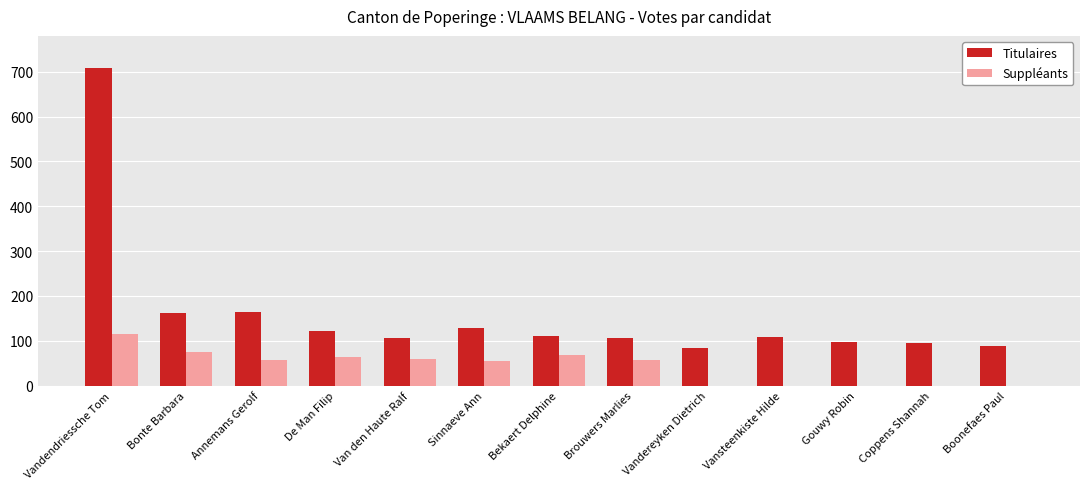

What are all the series names shown in the legend?

Titulaires, Suppléants